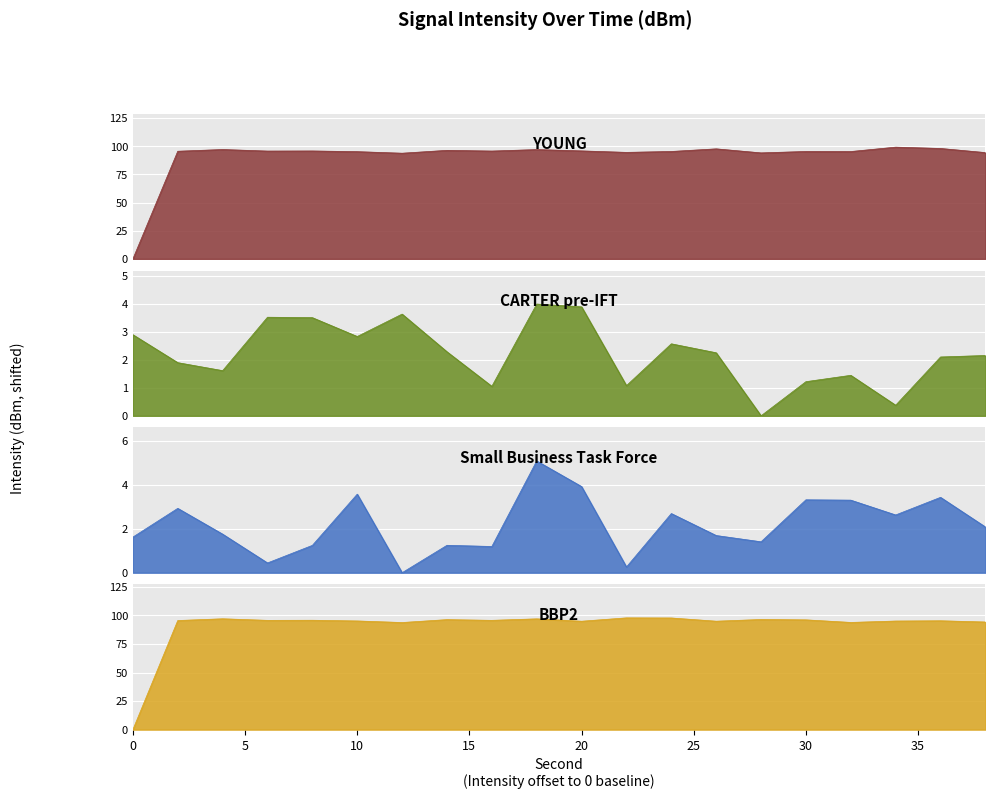

In YOUNG, how many points are lower than both neighbors (excluding endpoints)?

6